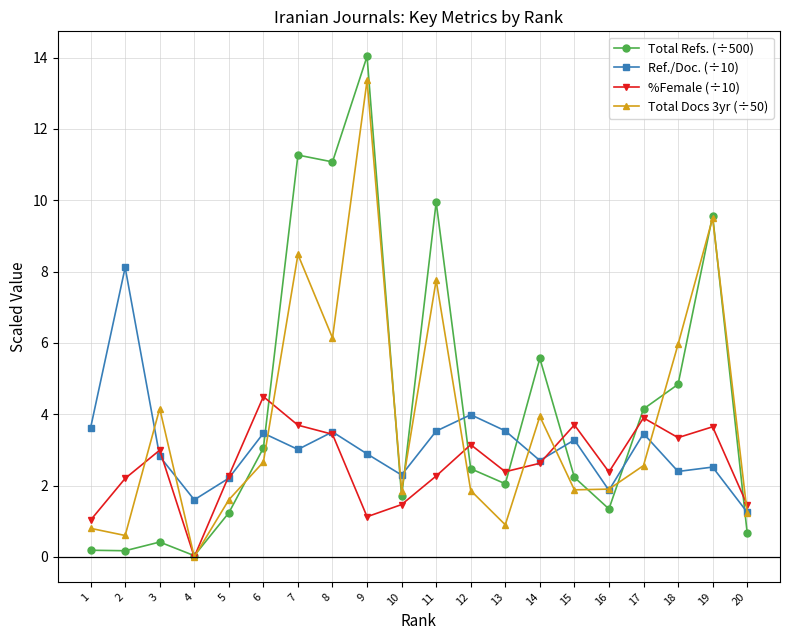

Between which two adjacent categories do Ref./Doc. (÷10) and %Female (÷10) first intersect?

2 and 3